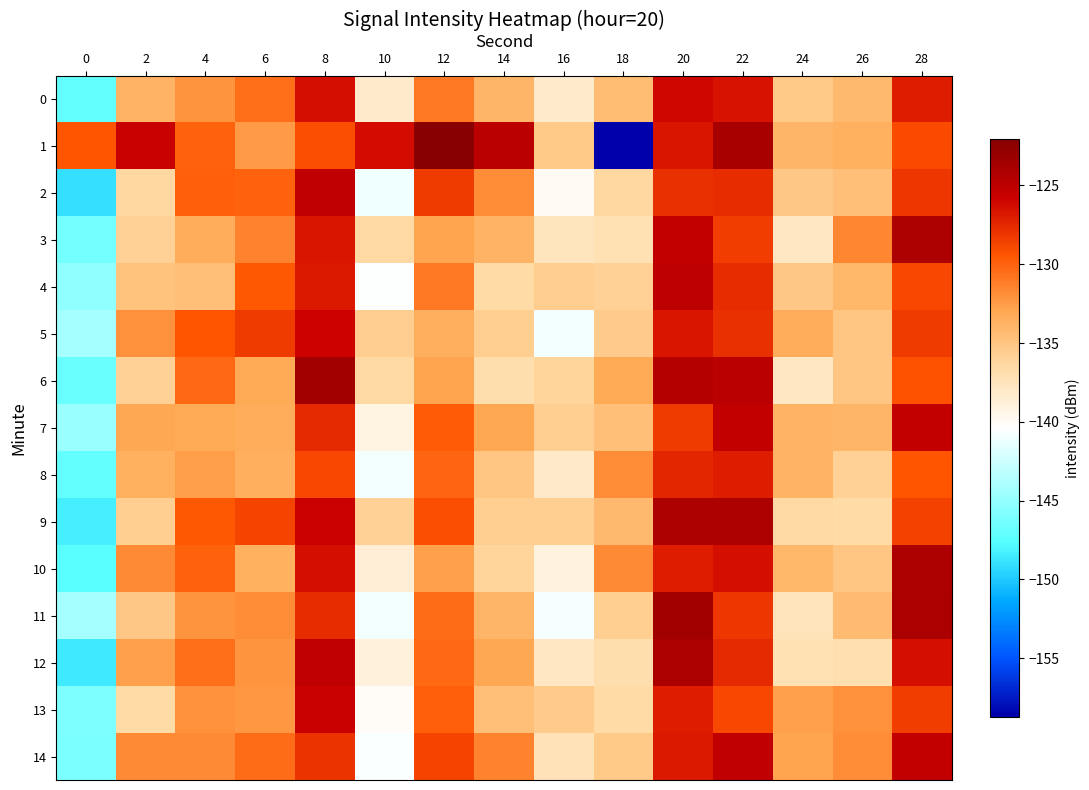

At 14, list the series in order from largest to smallest.

1, 14, 2, 7, 12, 3, 11, 0, 13, 8, 5, 9, 10, 4, 6